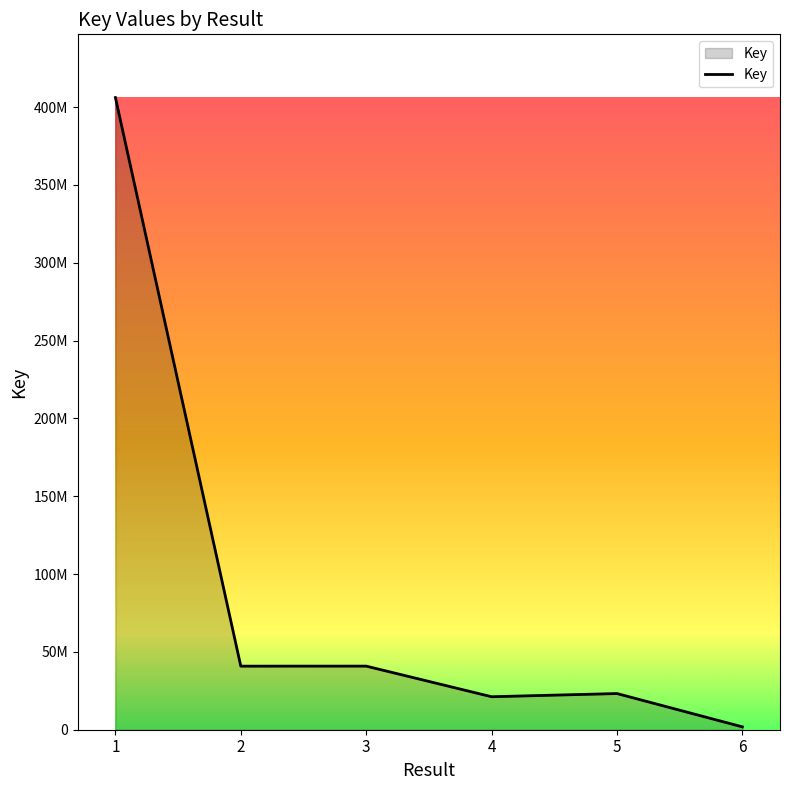

Does the chart display data point markers on the line(s)?

No